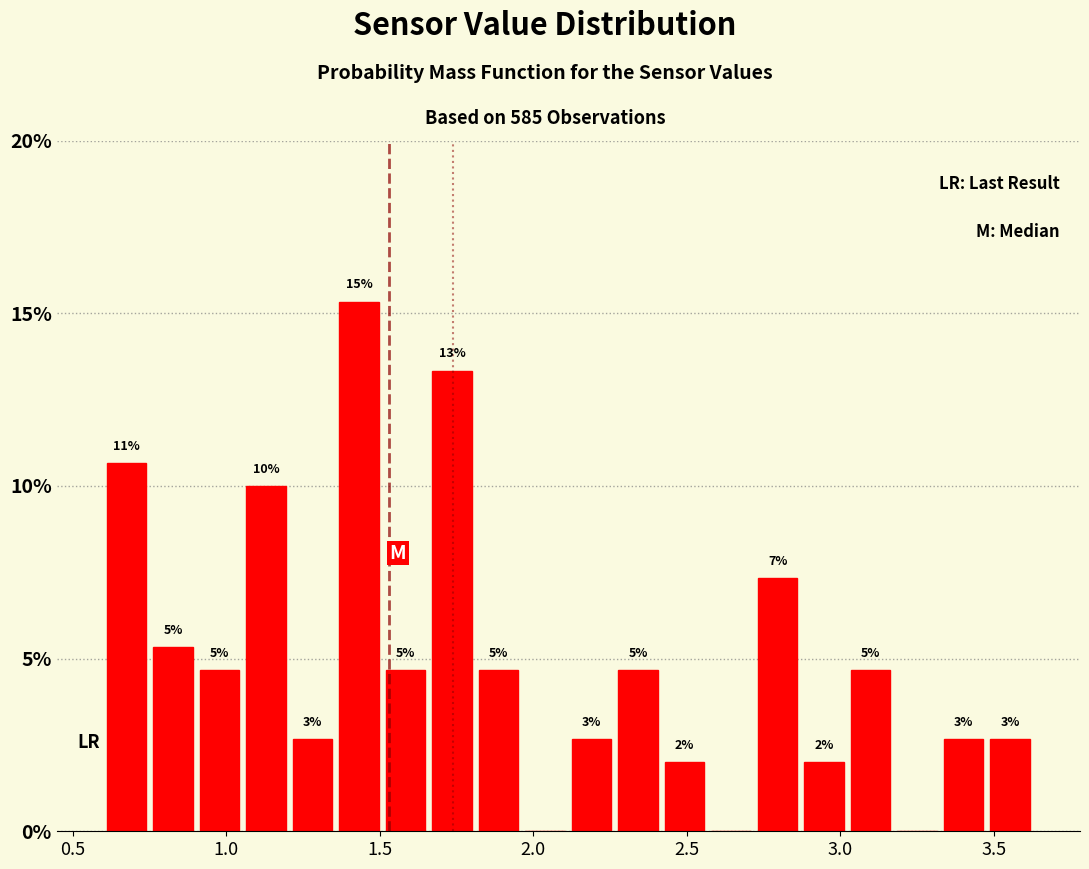

Around what value on the x-axis is the tallest bar? Give the approximate position of its centre, as read against the axis.

1.45